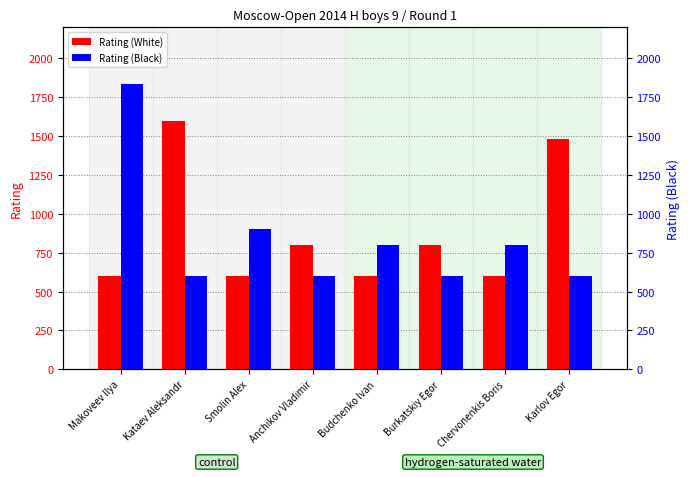

What is the value of the Rating (White) bar at the 5th from the left?

600